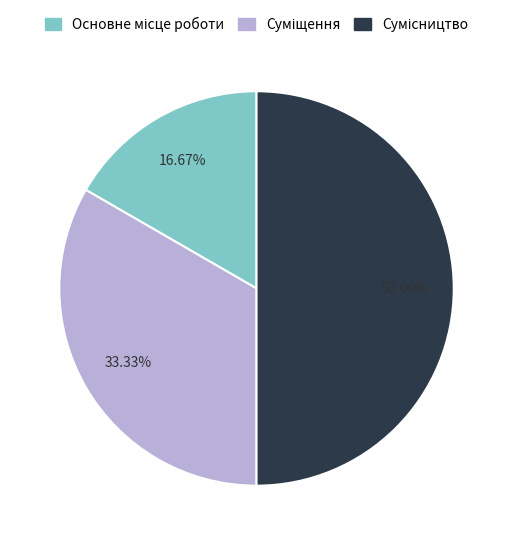

Which slice is the largest?

Сумісництво